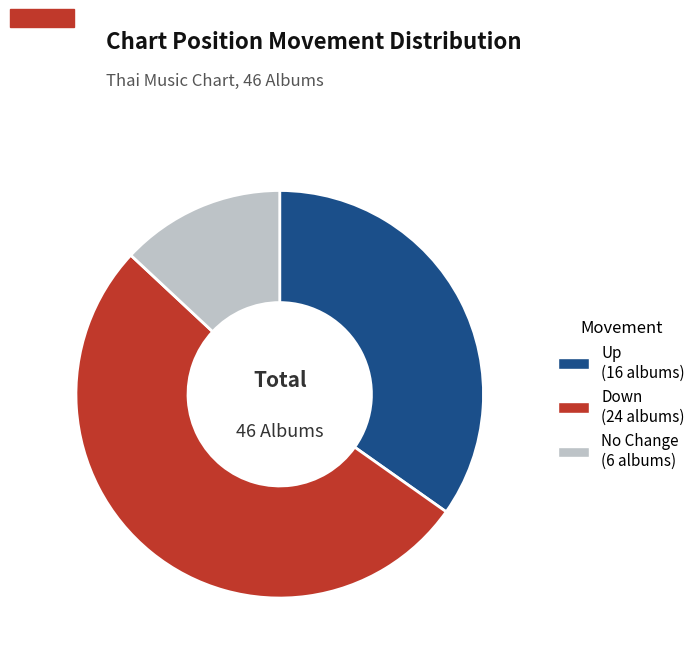

Is there any slice that represents more than half of the pie?

Yes